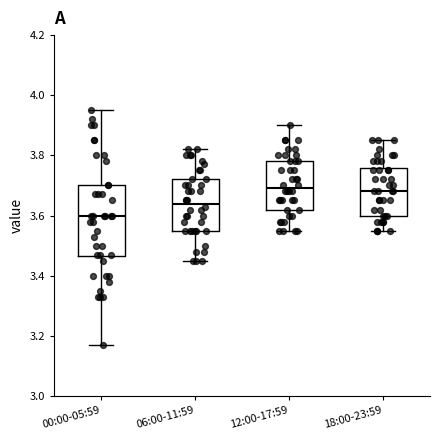

Reading left to right, transcribe this box plot: for each box, give where its median line is, the range the box spans, and where its two whiskers end, as read against the y-axis. The values are not printed on the chart, so give them approximately, as read against the axis.

00:00-05:59: median 3.60, box 3.46 to 3.70, whiskers 3.18 to 3.96
06:00-11:59: median 3.64, box 3.56 to 3.72, whiskers 3.46 to 3.82
12:00-17:59: median 3.70, box 3.62 to 3.78, whiskers 3.56 to 3.90
18:00-23:59: median 3.68, box 3.60 to 3.76, whiskers 3.56 to 3.86